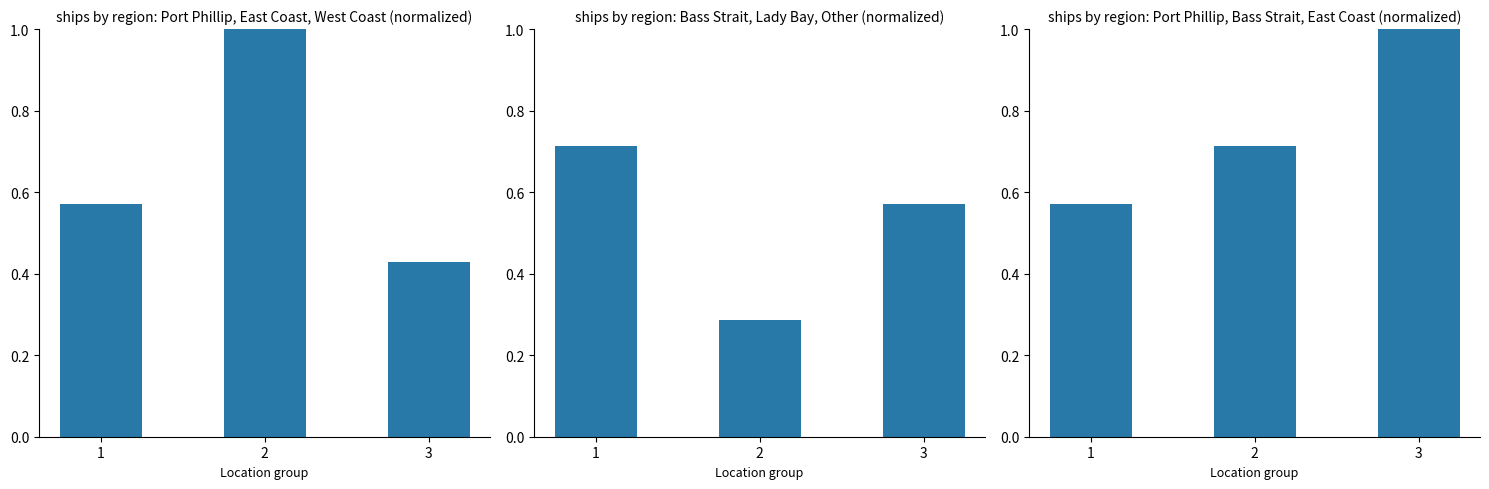

Which has a higher value, 3 or 2?

3